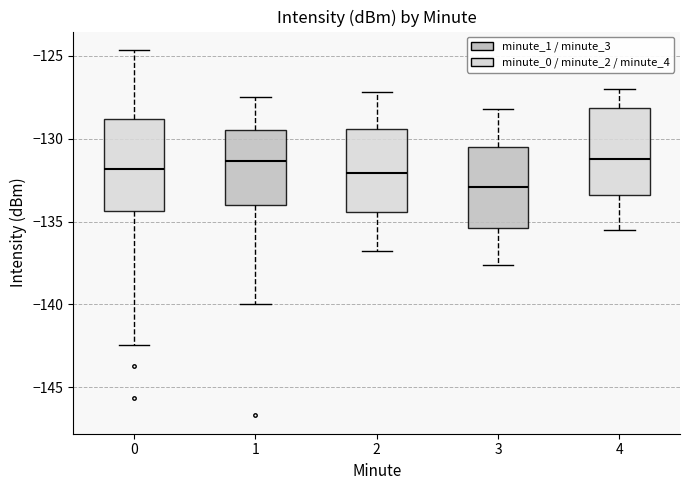

Where is the lower edge of the box at x = 4 on the y-axis? The values are not printed on the chart, so give them approximately, as read against the axis.

-133.5